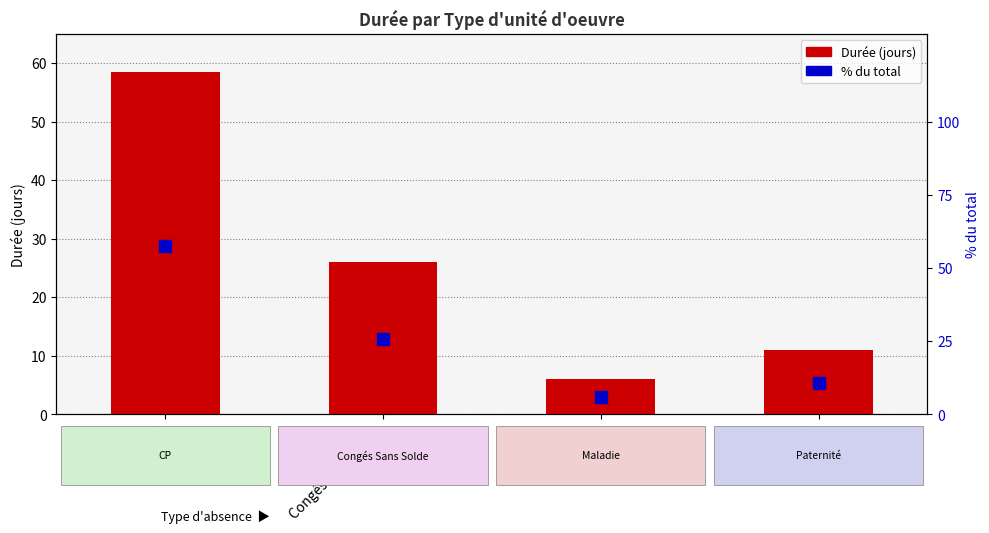

Which has a higher value, Maladie or Paternité?

Paternité